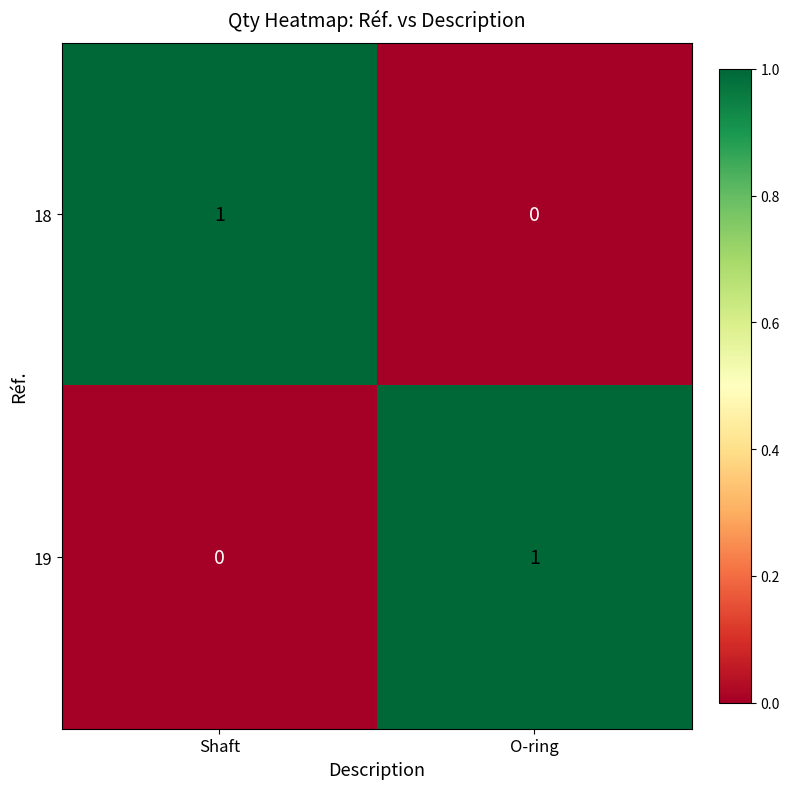

Reading left to right, list all the values displayed in this chart.

18: 1	0
19: 0	1